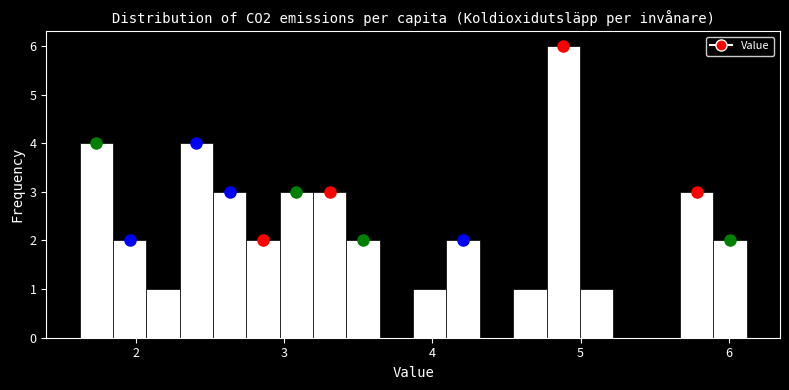

Around what value on the x-axis is the tallest bar? Give the approximate position of its centre, as read against the axis.

4.9